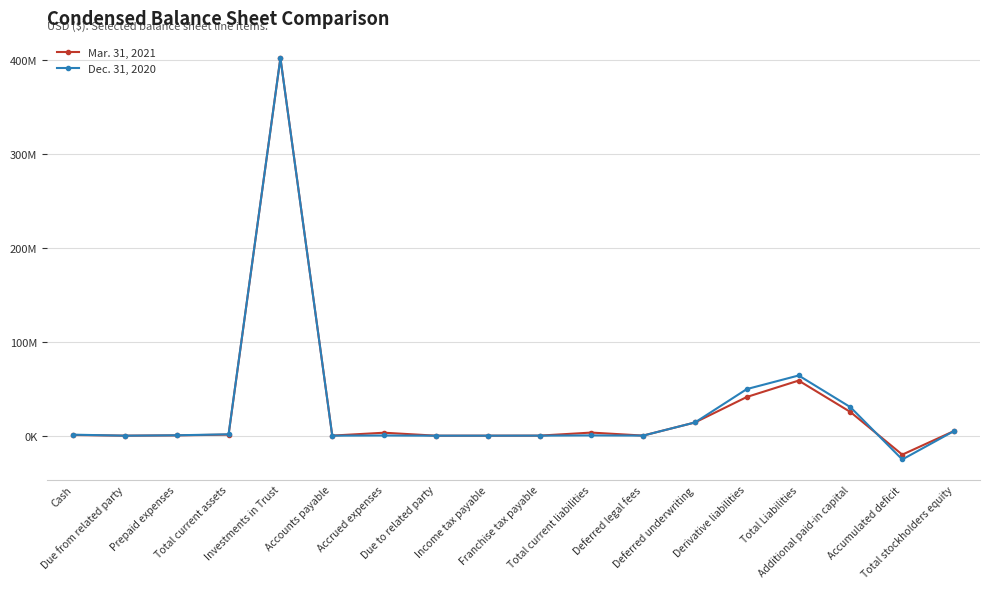

True or false: Dec. 31, 2020 has a value of -25380878 at Accumulated deficit.

True